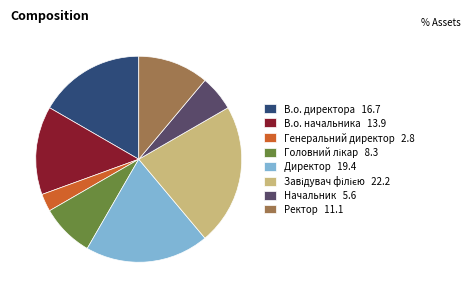

Does any single category account for the majority?

No